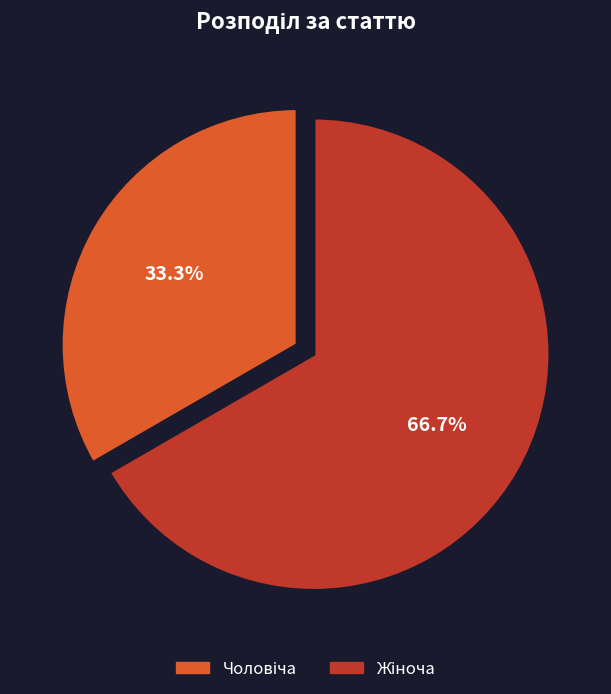

How many slices are in this pie chart?

2